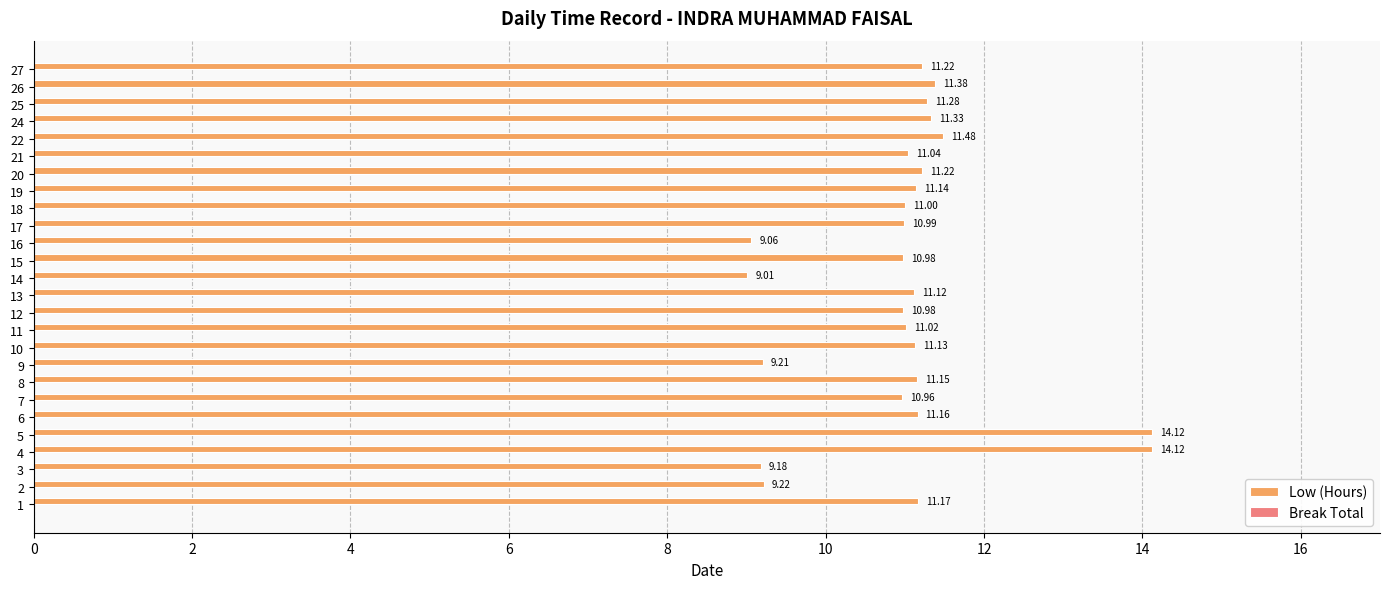

Between 19 and 25, which is larger?

25